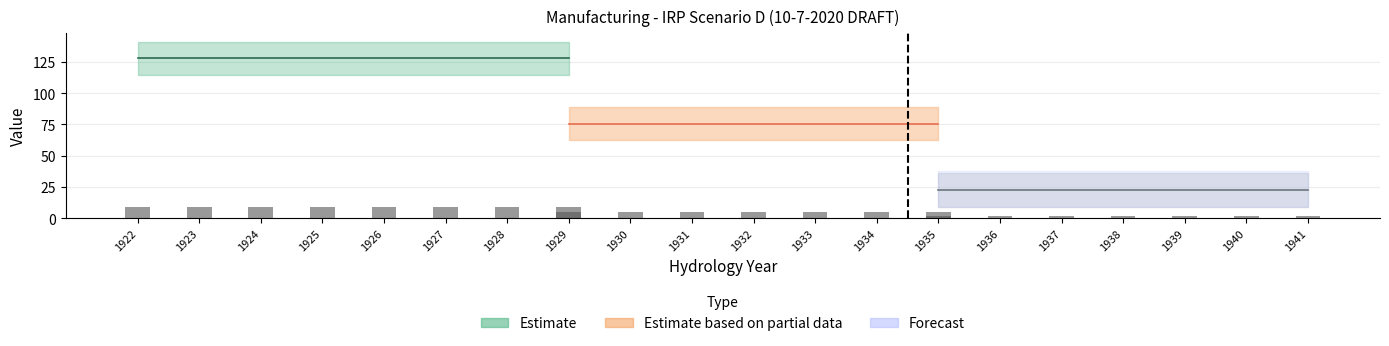

What is the difference between the highest and lowest values at 1927?

131.5